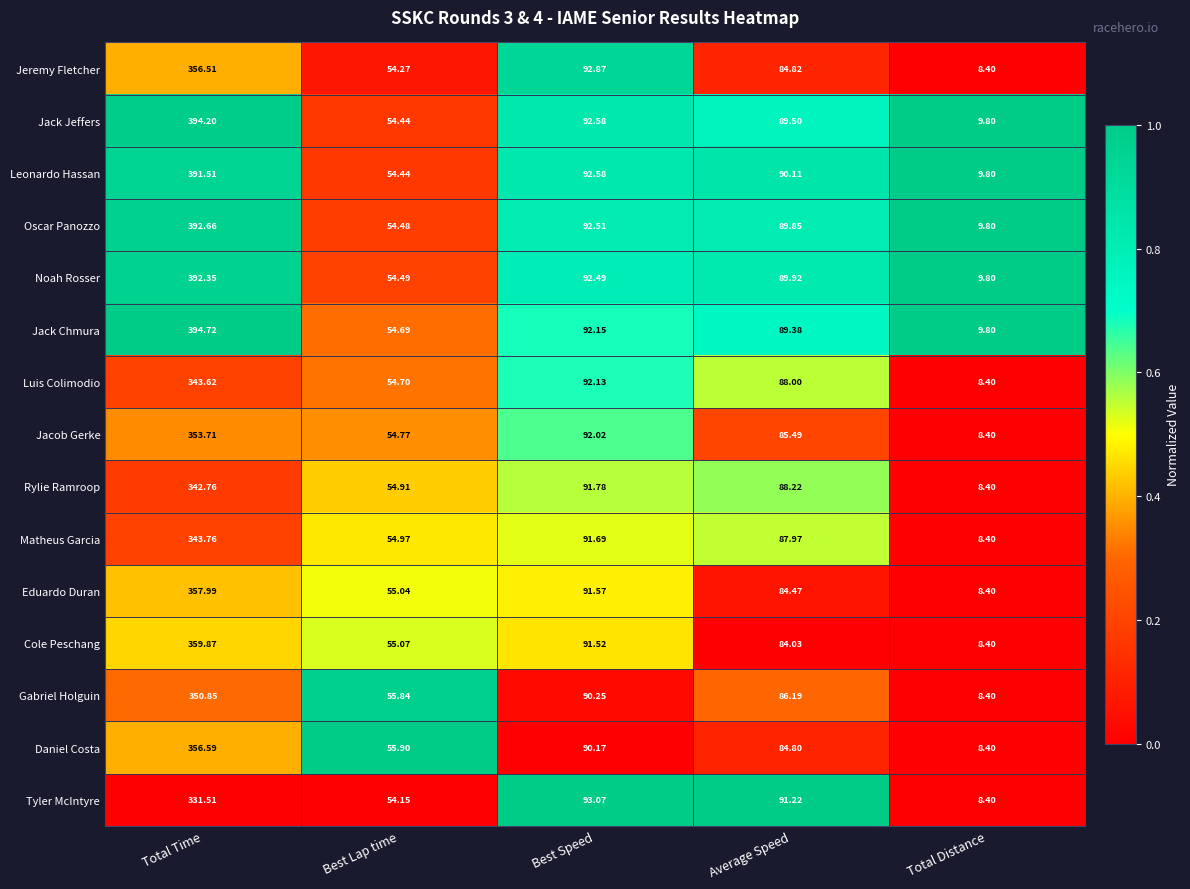

At which category does the chart reach its peak across all series?

Total Time